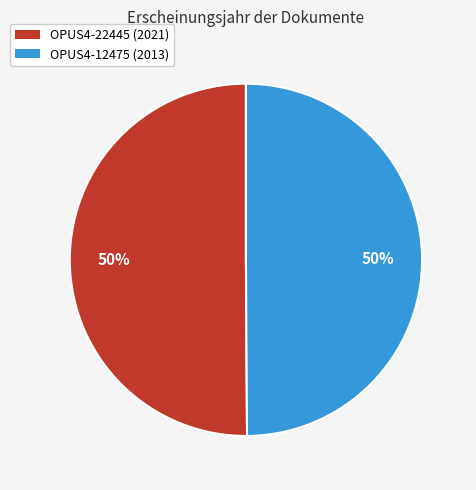

Combined, do OPUS4-12475 and OPUS4-22445 account for over 50%?

Yes